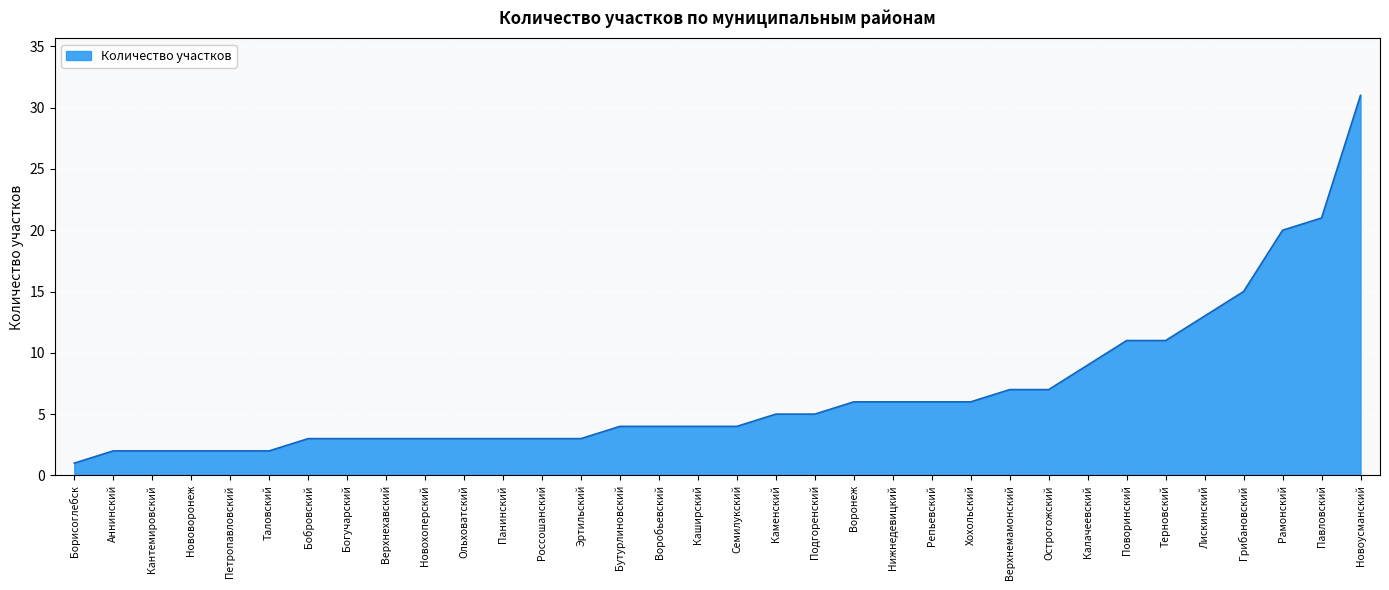

How many categories are shown in the chart?

34